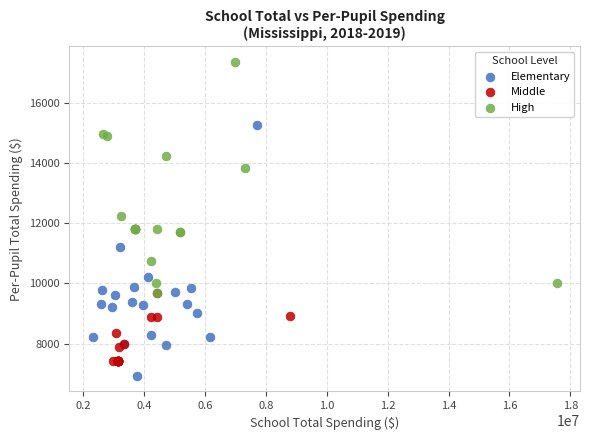

Which series reaches the minimum Y coordinate?

Elementary